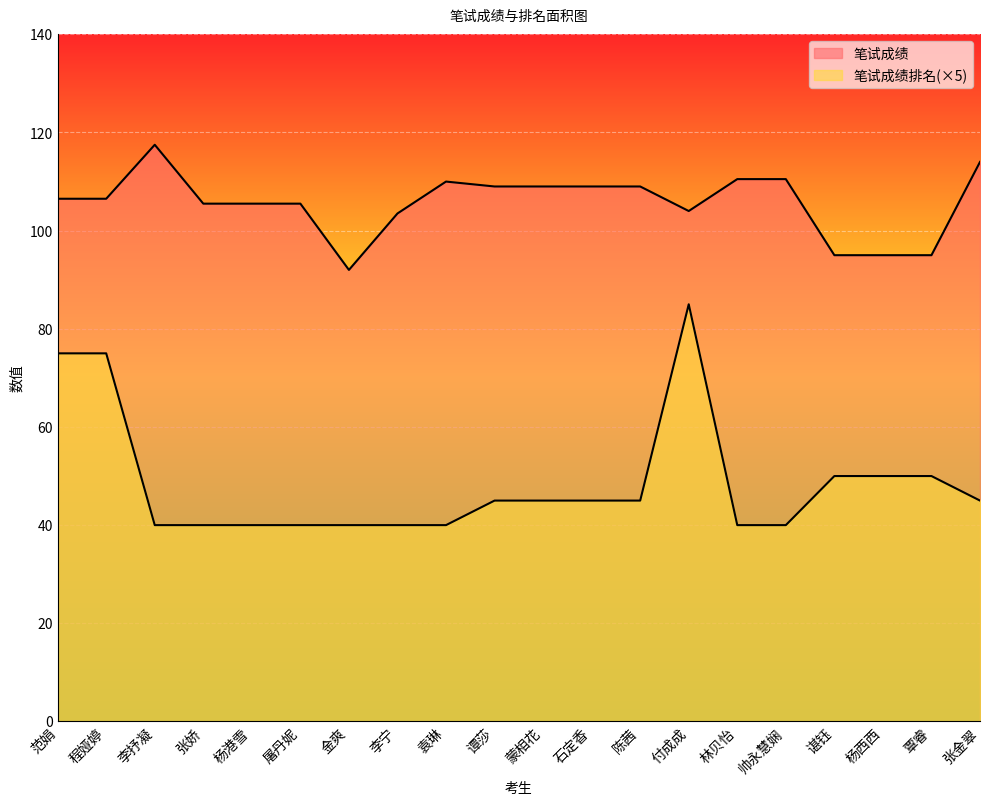

What is the difference between the second highest and second lowest values in the 笔试成绩 series?

19.0